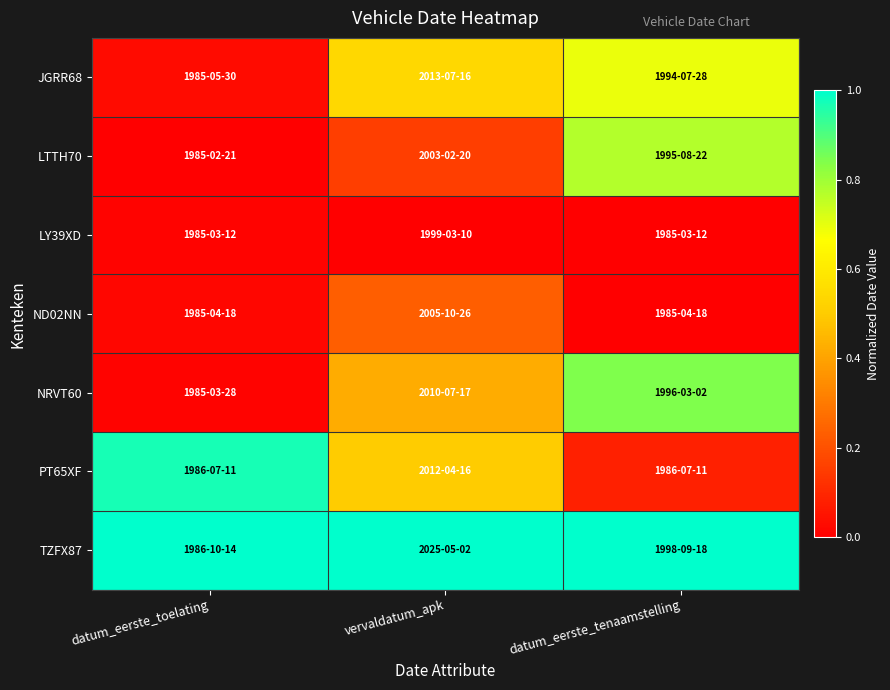

Which series has the largest total across all categories?

TZFX87